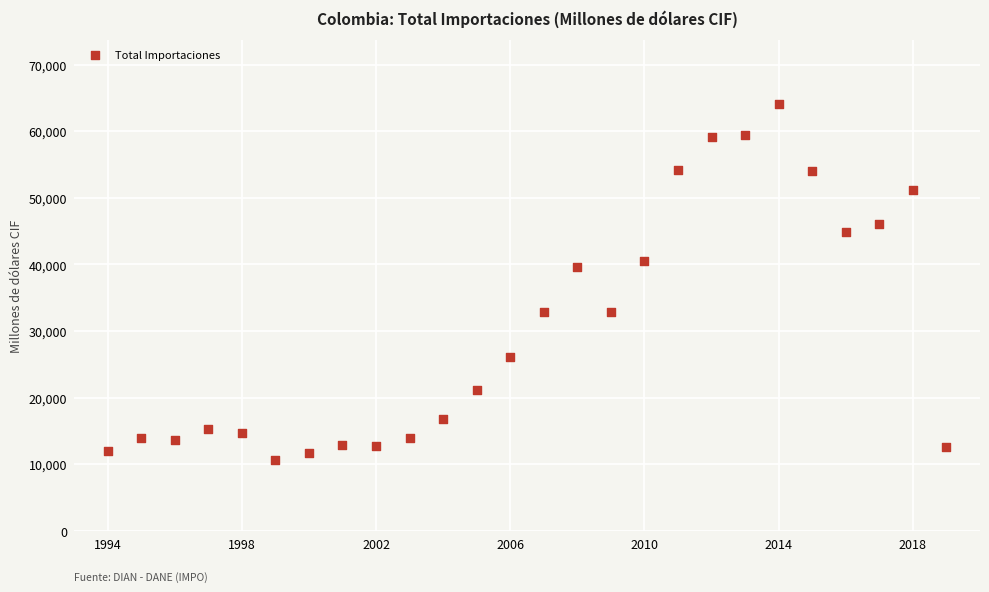

What is the range of X values (max minus min)?

25.0